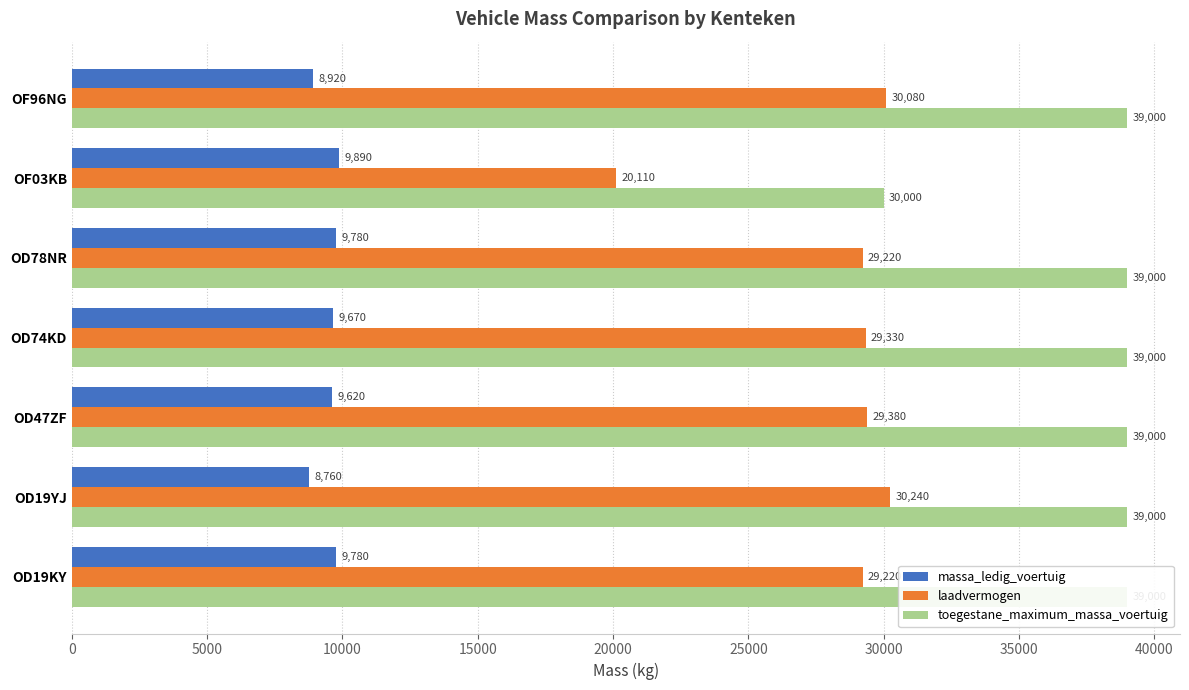

What is the difference between the highest and lowest values at OD19YJ?

30240